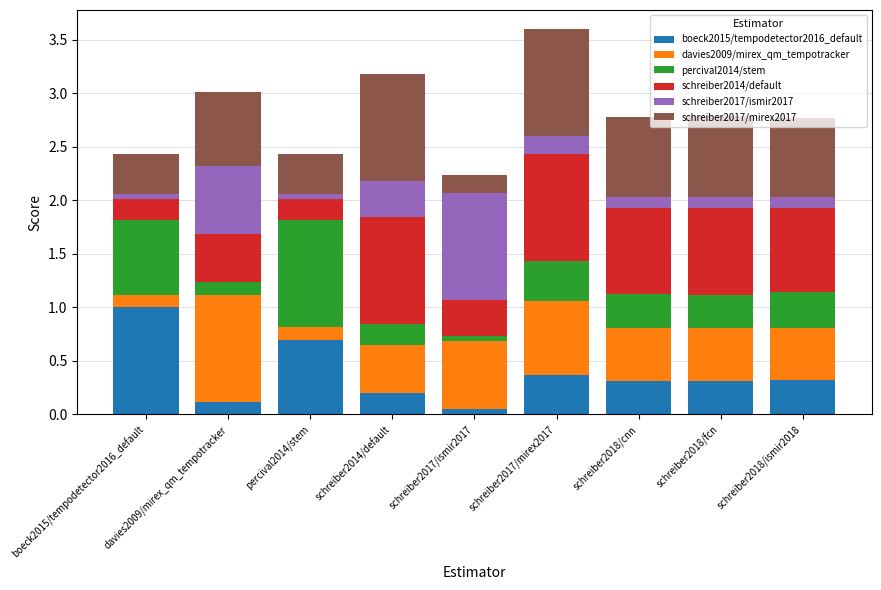

True or false: davies2009/mirex_qm_tempotracker has a value of 0.6 at schreiber2017/ismir2017.

True